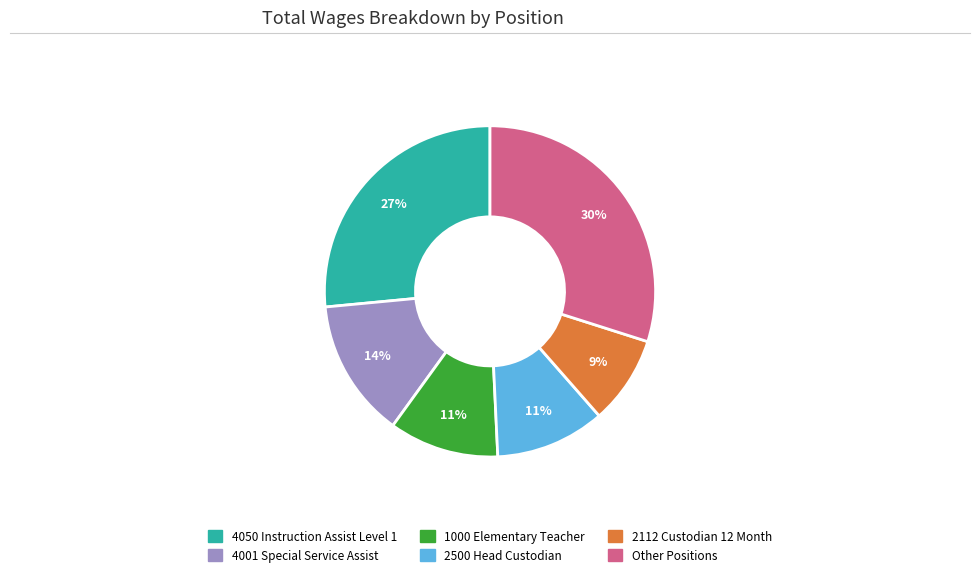

Which category has the smallest portion of the pie?

2112 Custodian 12 Month